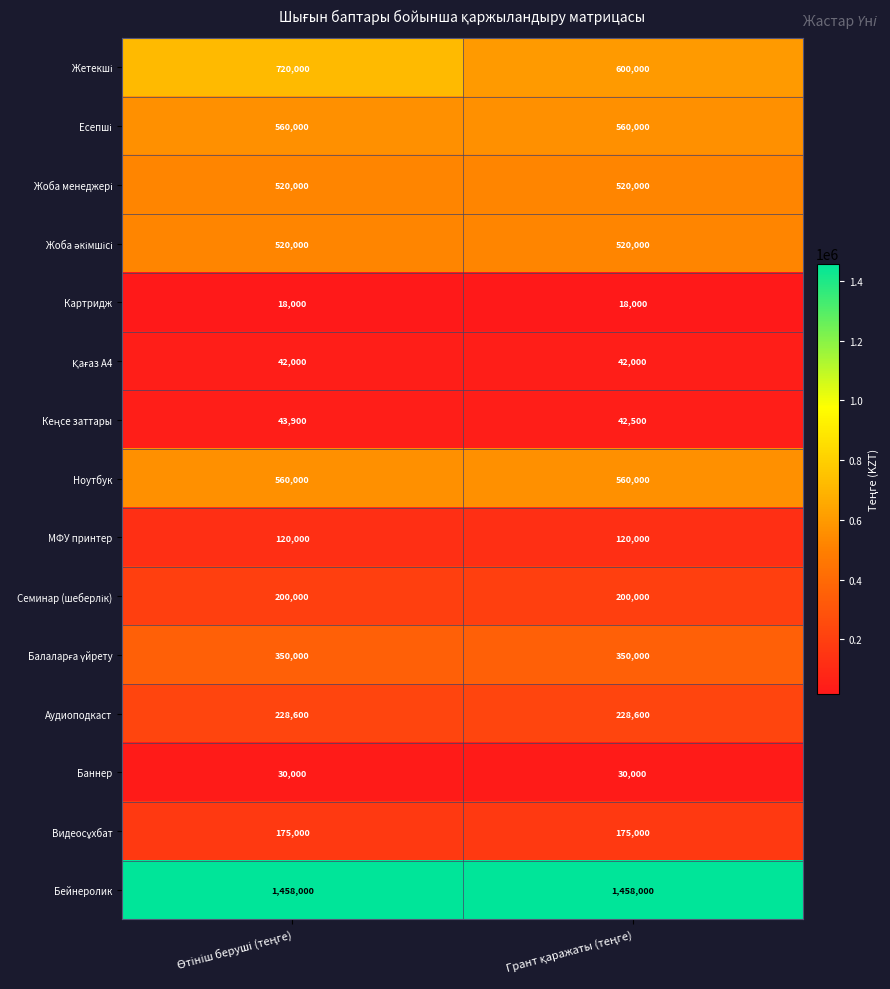

What is the average value of the Картридж series?

18000